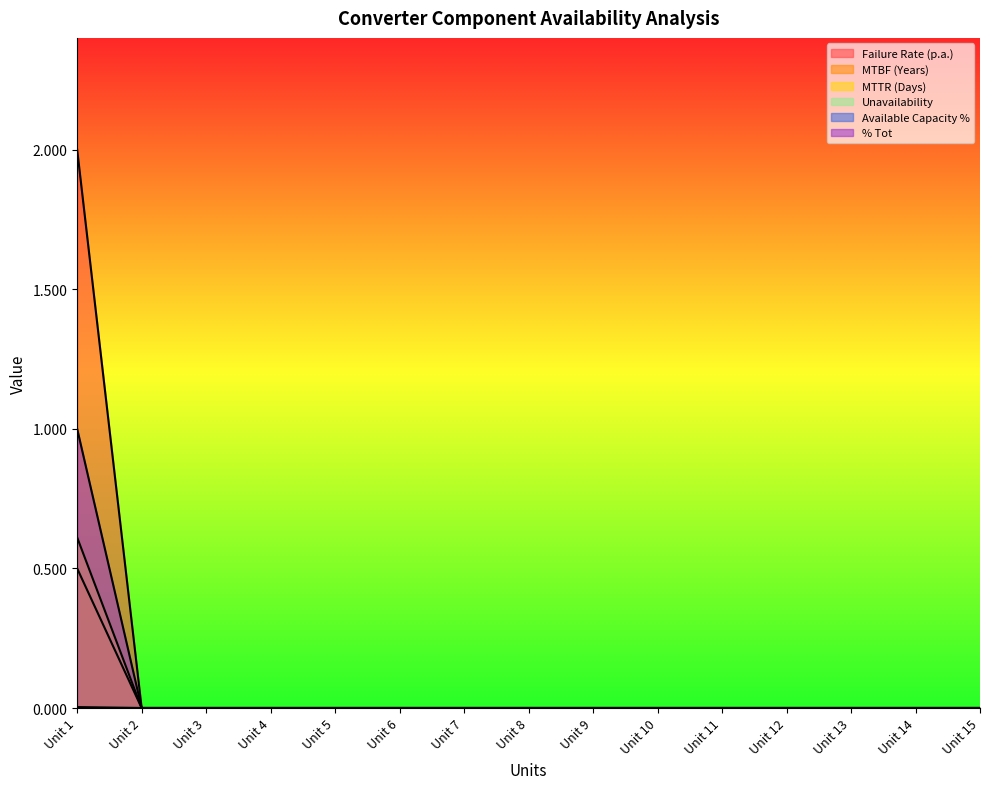

True or false: % Tot and MTBF (Years) cross at least once.

False